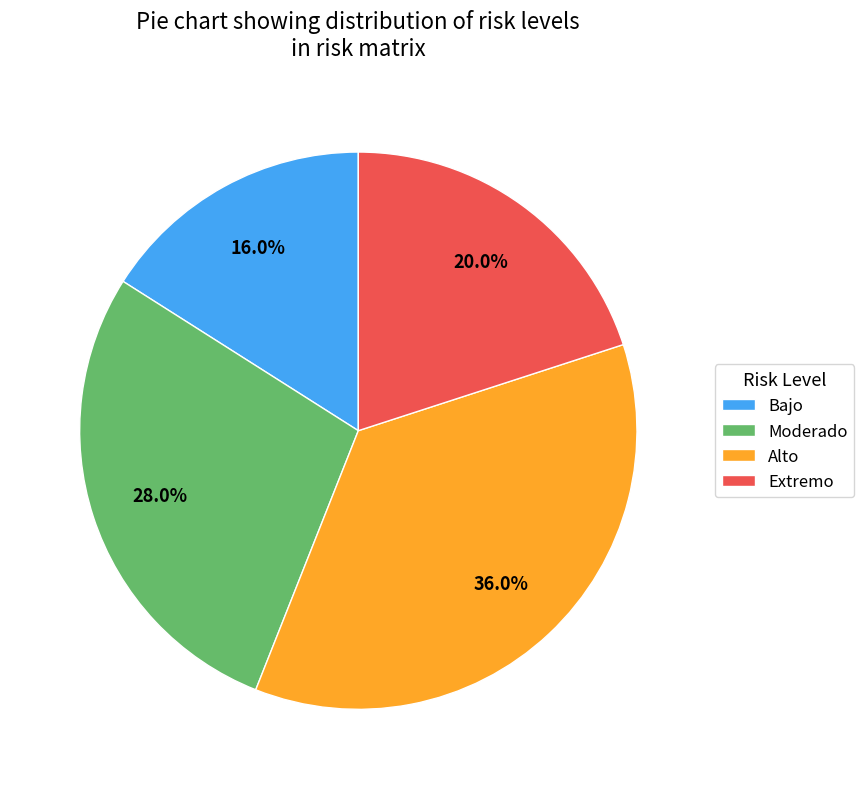

Between Moderado and Extremo, which is larger?

Moderado